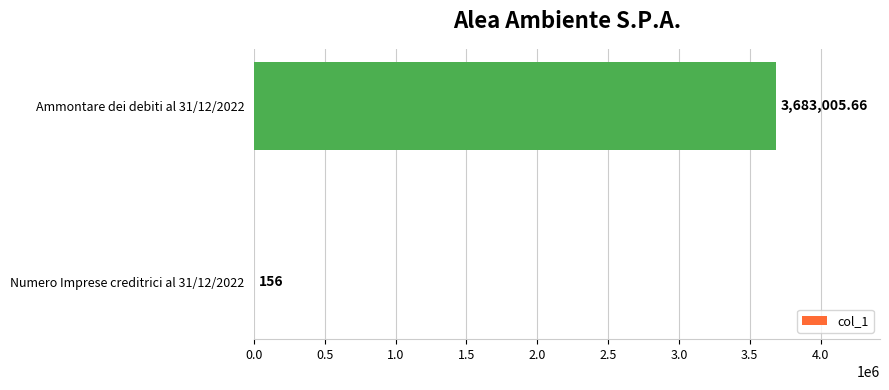

Which has a higher value, Numero Imprese creditrici al 31/12/2022 or Ammontare dei debiti al 31/12/2022?

Ammontare dei debiti al 31/12/2022